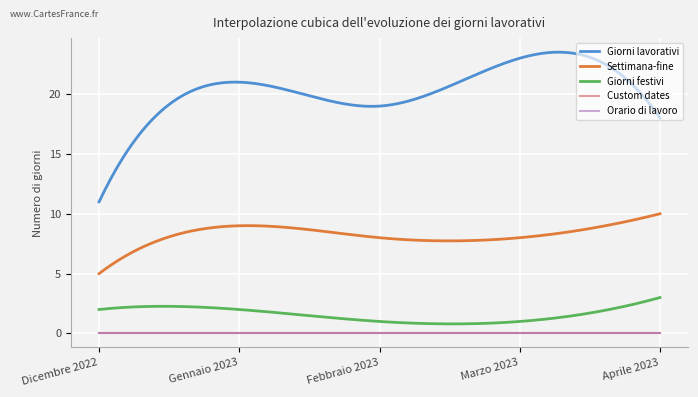

What is the sum of the Settimana-fine values at Marzo 2023 and Gennaio 2023?

17